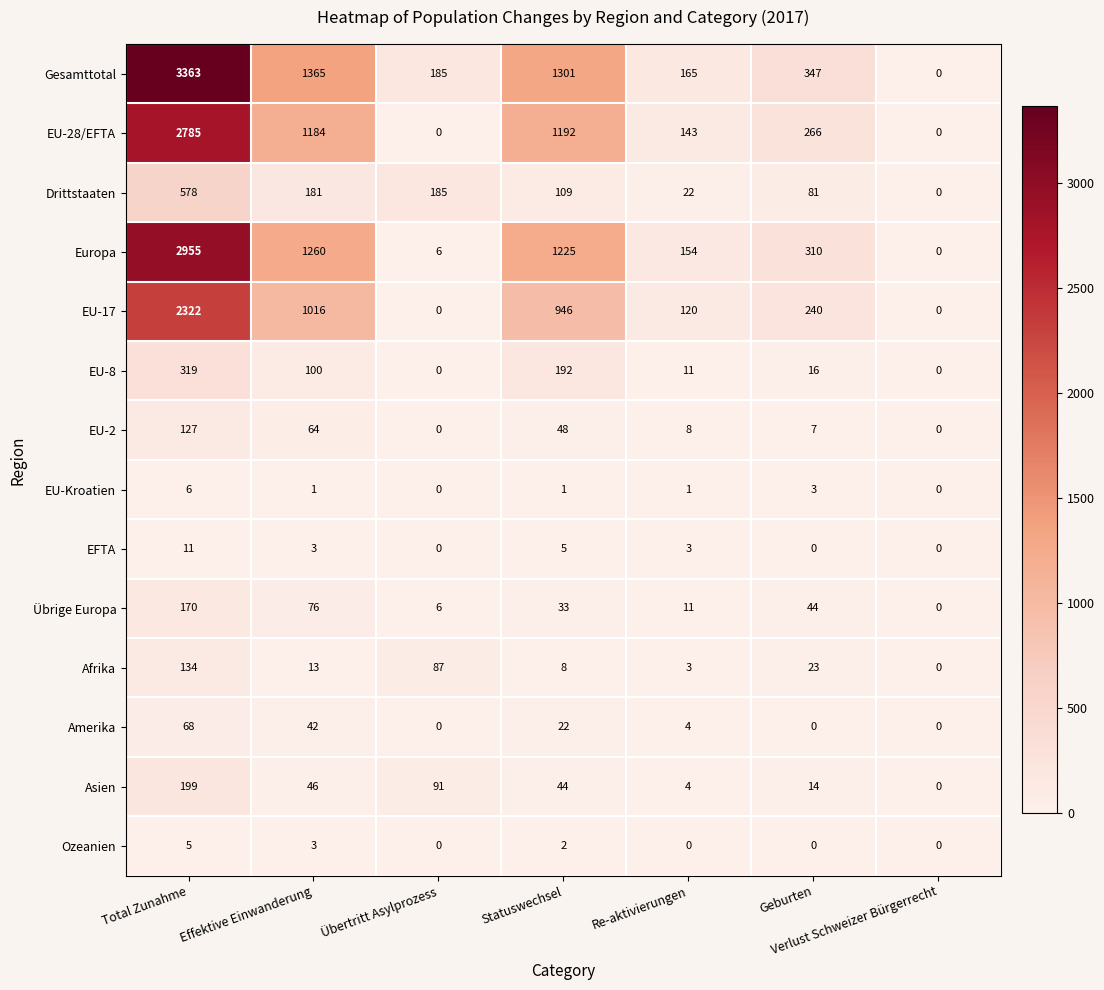

The Gesamttotal series shows 1301 at Statuswechsel. True or false?

True